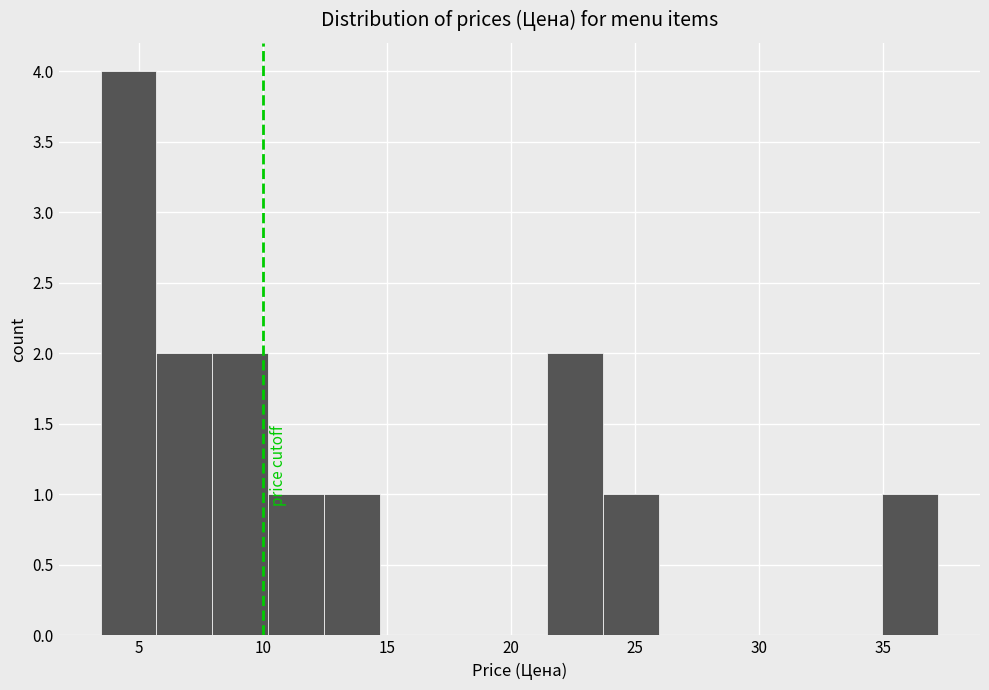

How tall is the bar that spans 12.5 to 14.5 on the x-axis? Neither the bar edges nor the heights are printed on the chart, so give them approximately, as read against the axes.

1